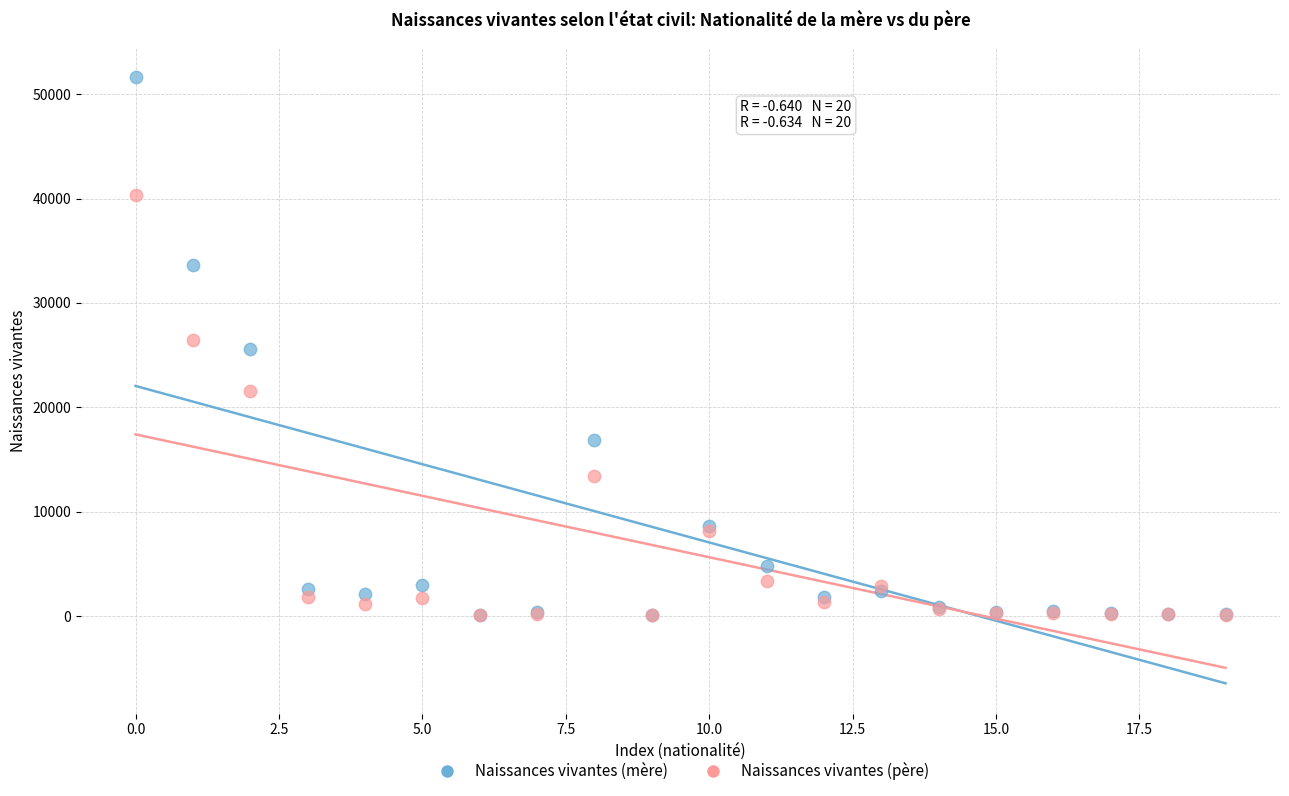

In the Naissances vivantes (père) series, what Y value is closest to 20196?

21577